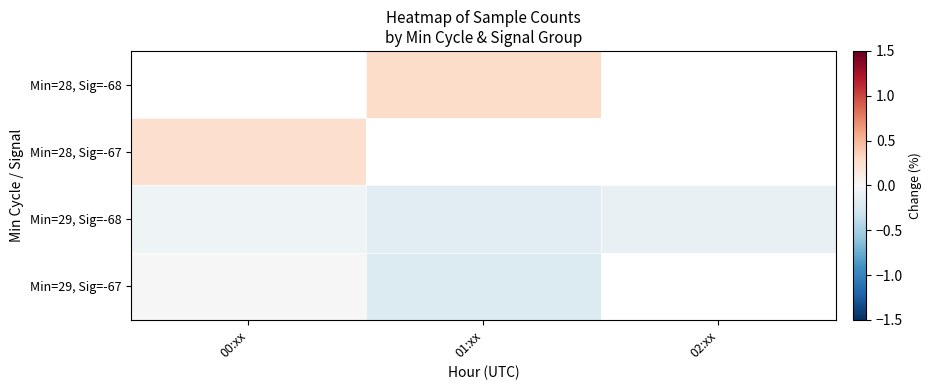

How many categories are shown in the chart?

3